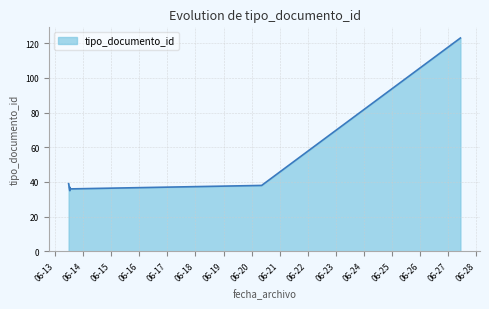

Where does the data first go above 38?

2014-06-13 11:26:51